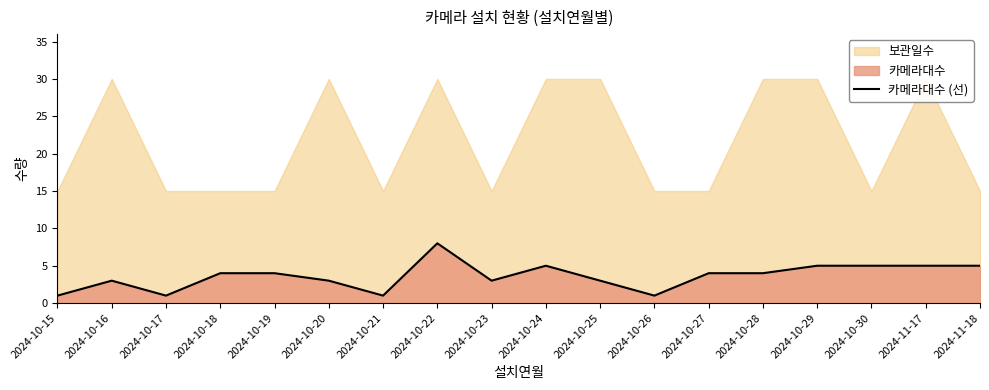

How many values exceed 4?

6